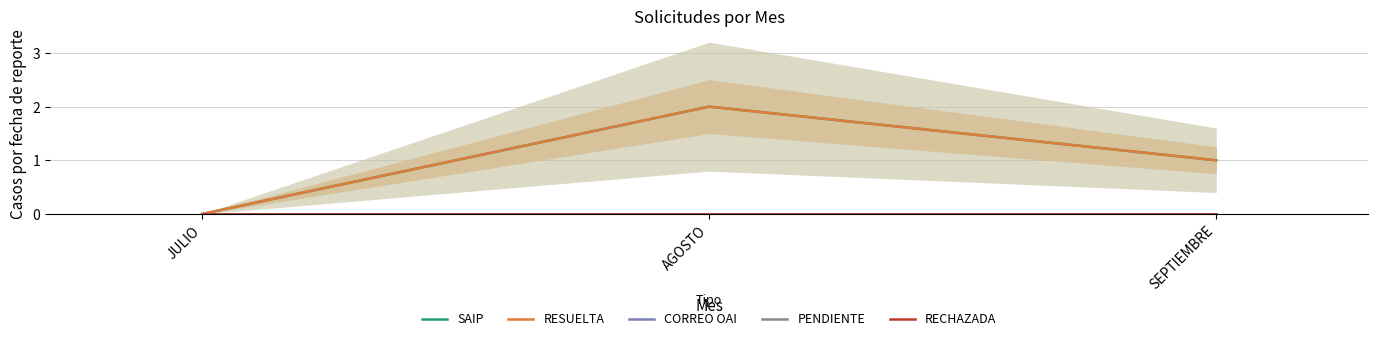

Rank the categories by CORREO OAI value from highest to lowest.

JULIO, AGOSTO, SEPTIEMBRE